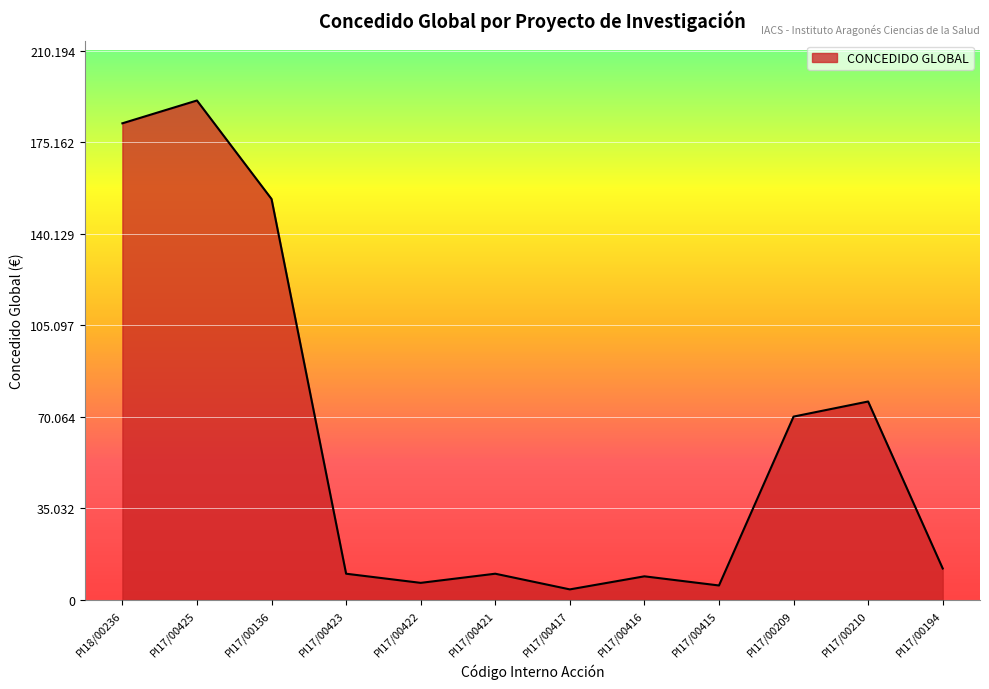

Does the chart have visible grid lines?

Yes